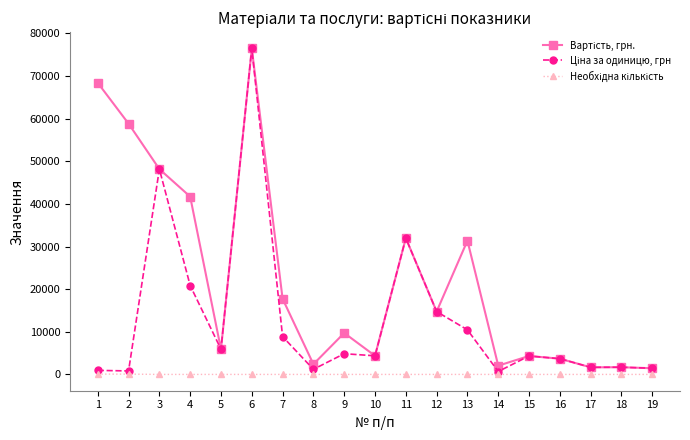

At which category is the sum across all series the highest?

6